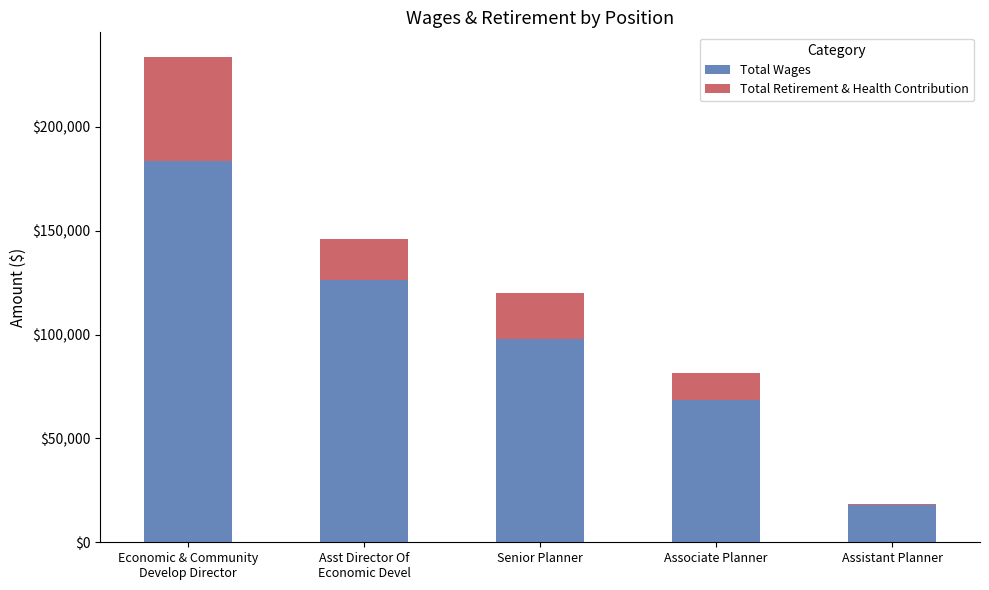

What is the highest value of the Total Wages series?

183635